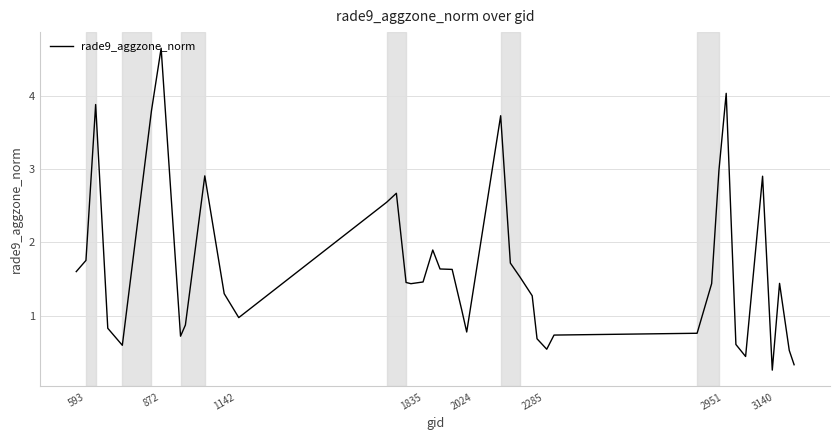

What is the sum of all values?

66.4